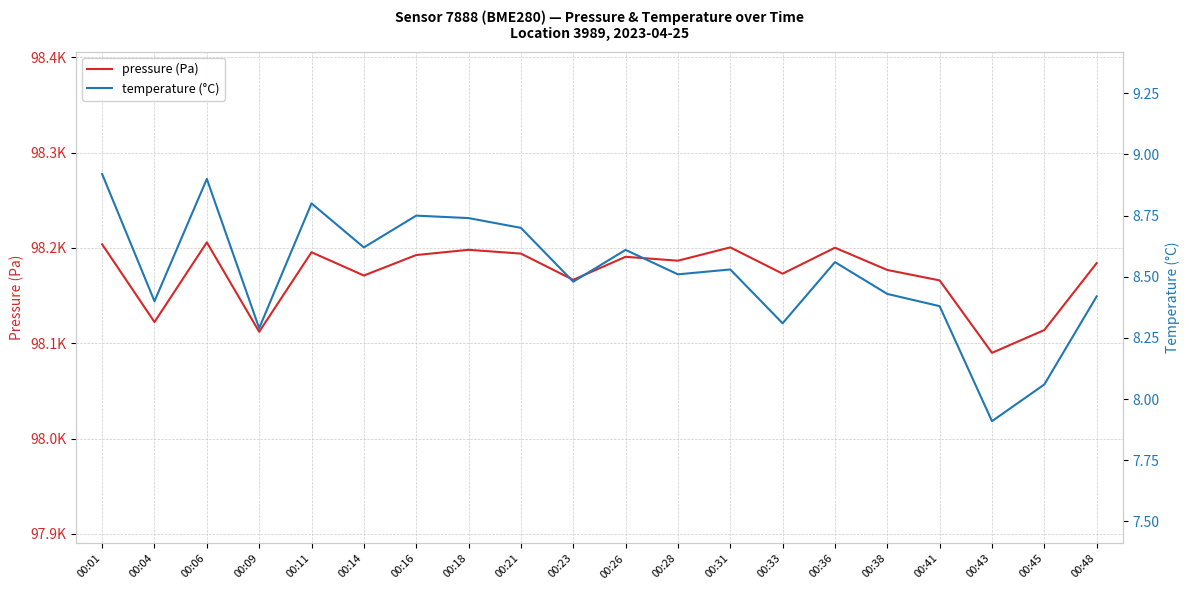

True or false: temperature (°C) has a value of 5.3 at 00:01.

False